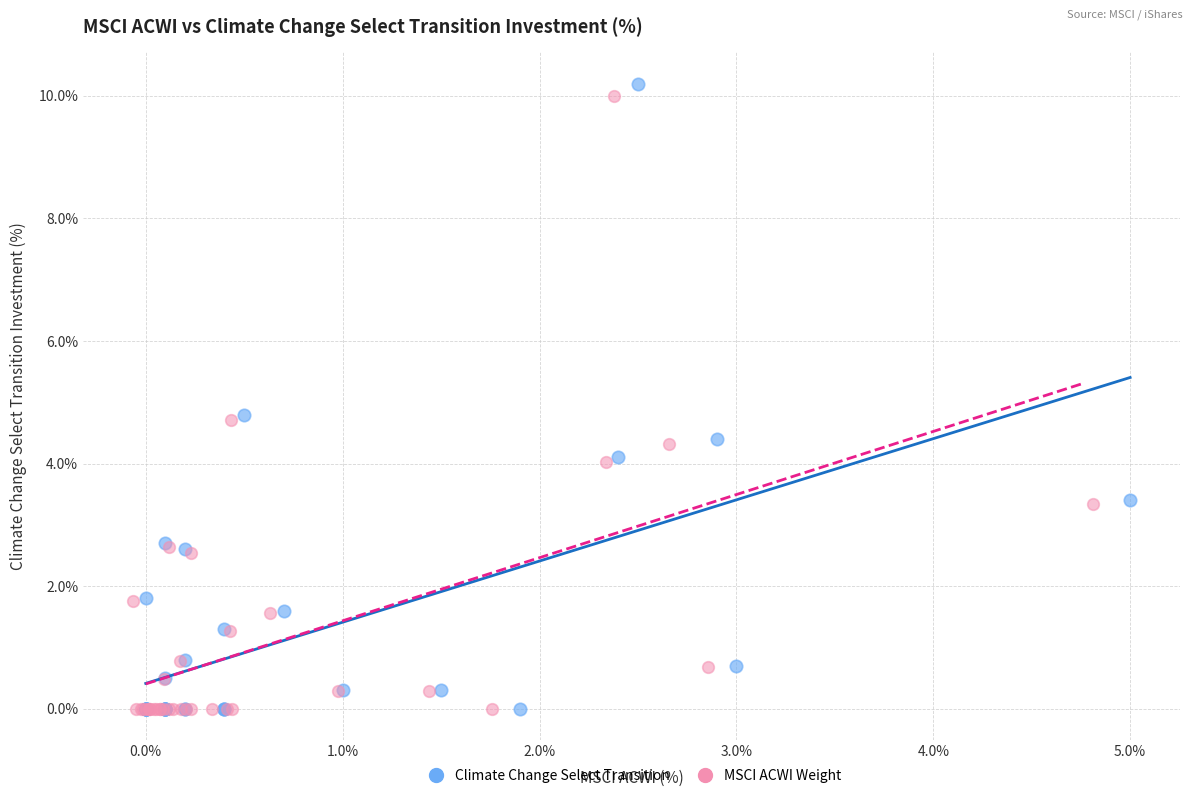

Which series has the widest spread of Y values?

Climate Change Select Transition